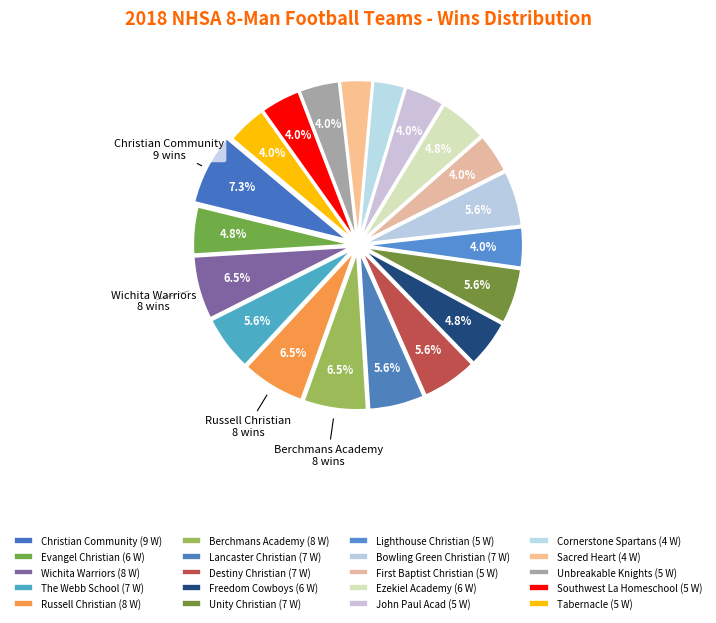

Rank the categories by value from highest to lowest.

Christian Community, Wichita Warriors, Russell Christian, Berchmans Academy, The Webb School, Lancaster Christian, Destiny Christian, Unity Christian, Bowling Green Christian, Evangel Christian, Freedom Cowboys, Ezekiel Academy, Lighthouse Christian, First Baptist Christian, John Paul Acad, Unbreakable Knights, Southwest La Homeschool, Tabernacle, Cornerstone Spartans, Sacred Heart